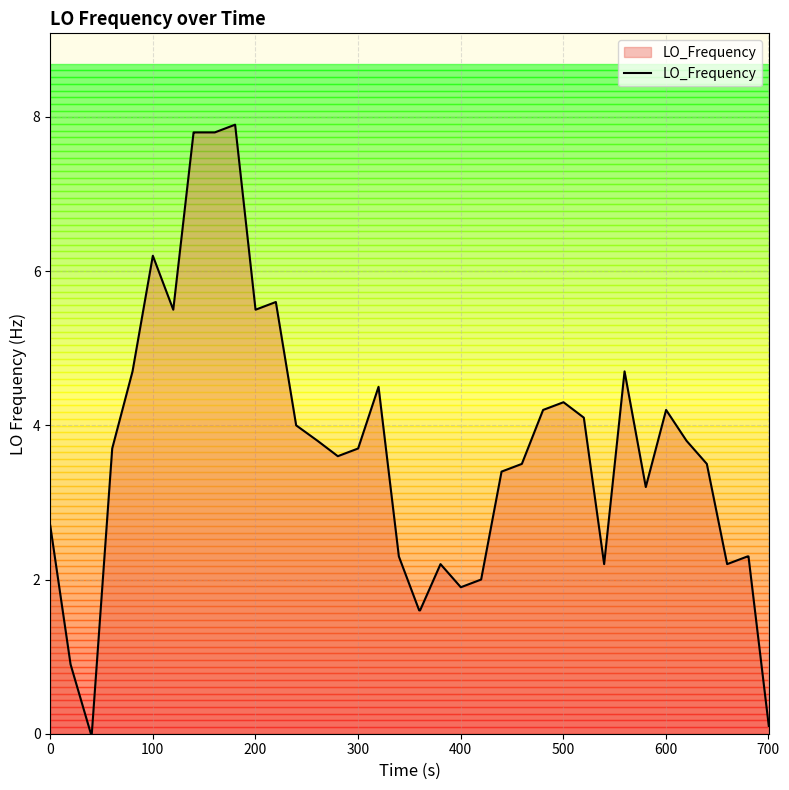

What is the difference between the maximum and minimum values?

7.9